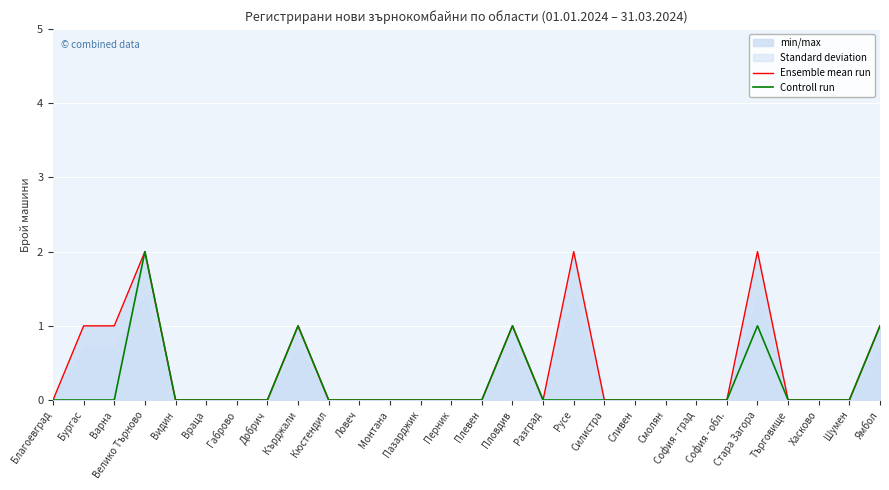

Does the chart display data point markers on the line(s)?

No